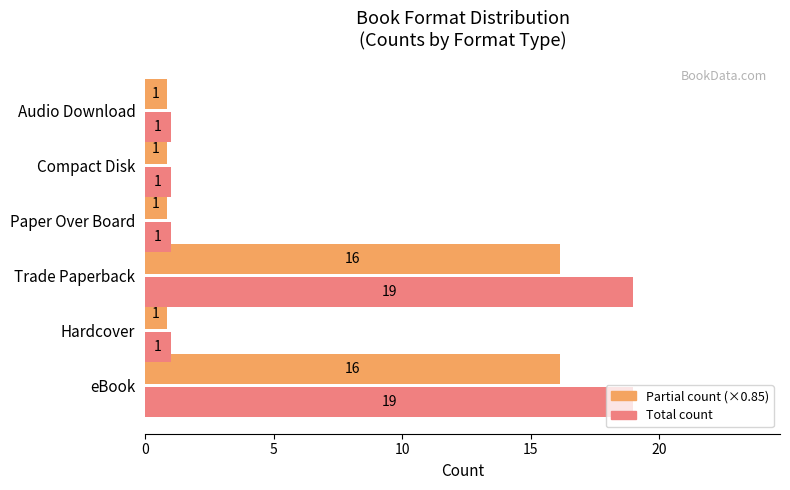

What is the maximum value shown in the chart?

19.0